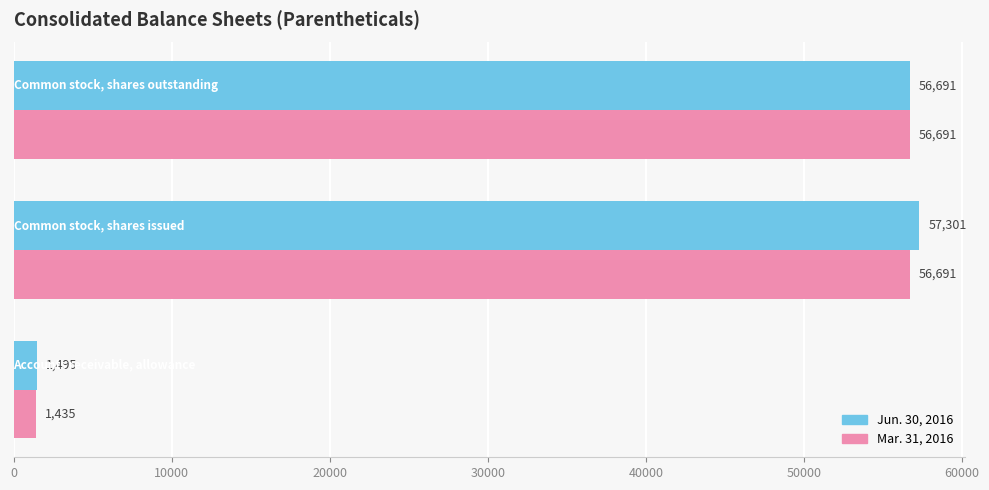

Which series has the largest total across all categories?

Jun. 30, 2016